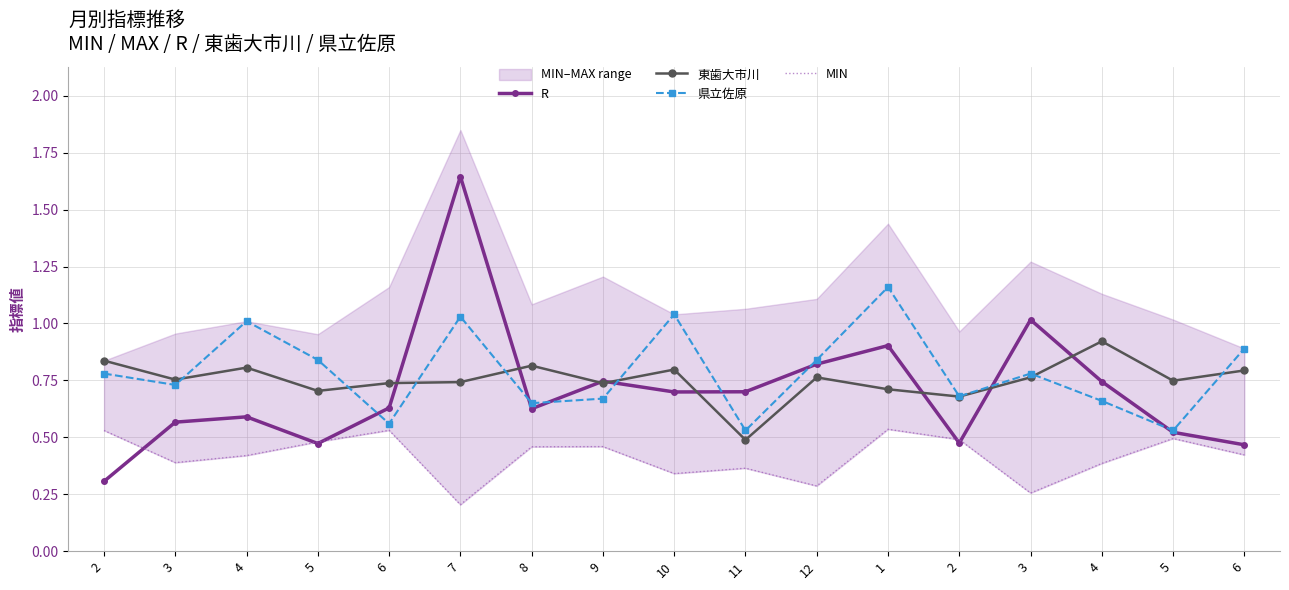

Between 7 and 3, which series saw the biggest shift?

R